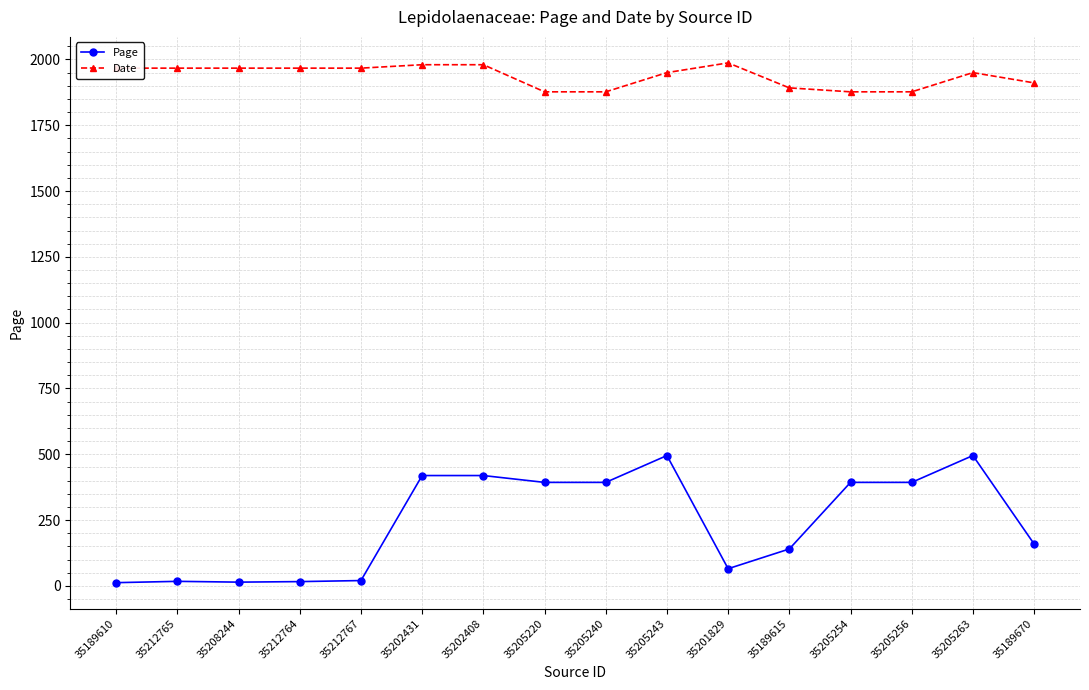

At which label is Page closest to 253?

35189670